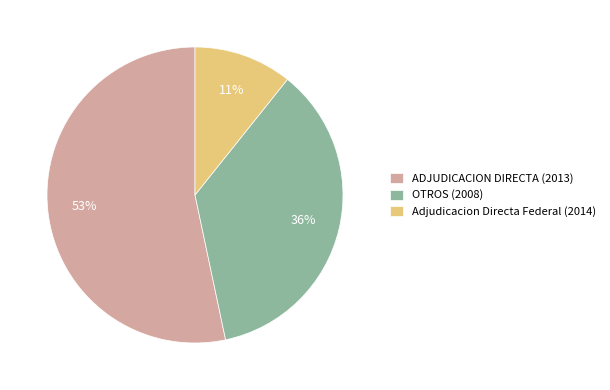

Is there a majority slice in this chart?

Yes